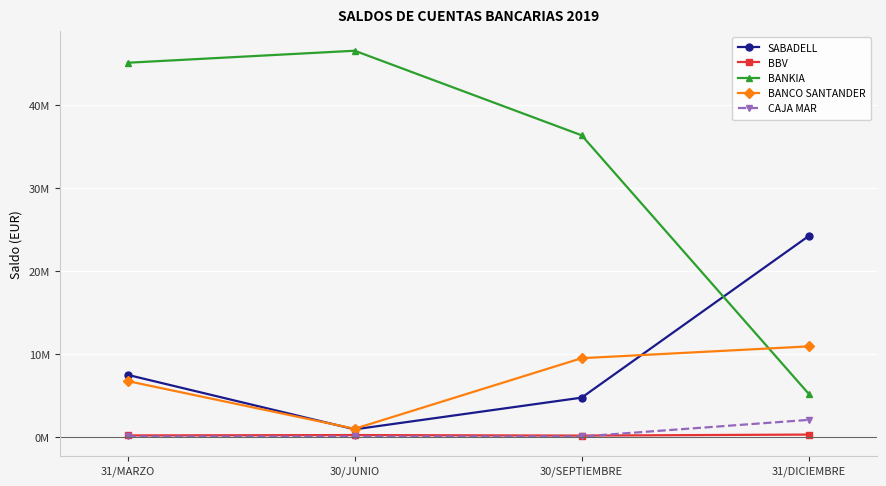

Rank the series at 31/DICIEMBRE from highest to lowest value.

SABADELL, BANCO SANTANDER, BANKIA, CAJA MAR, BBV